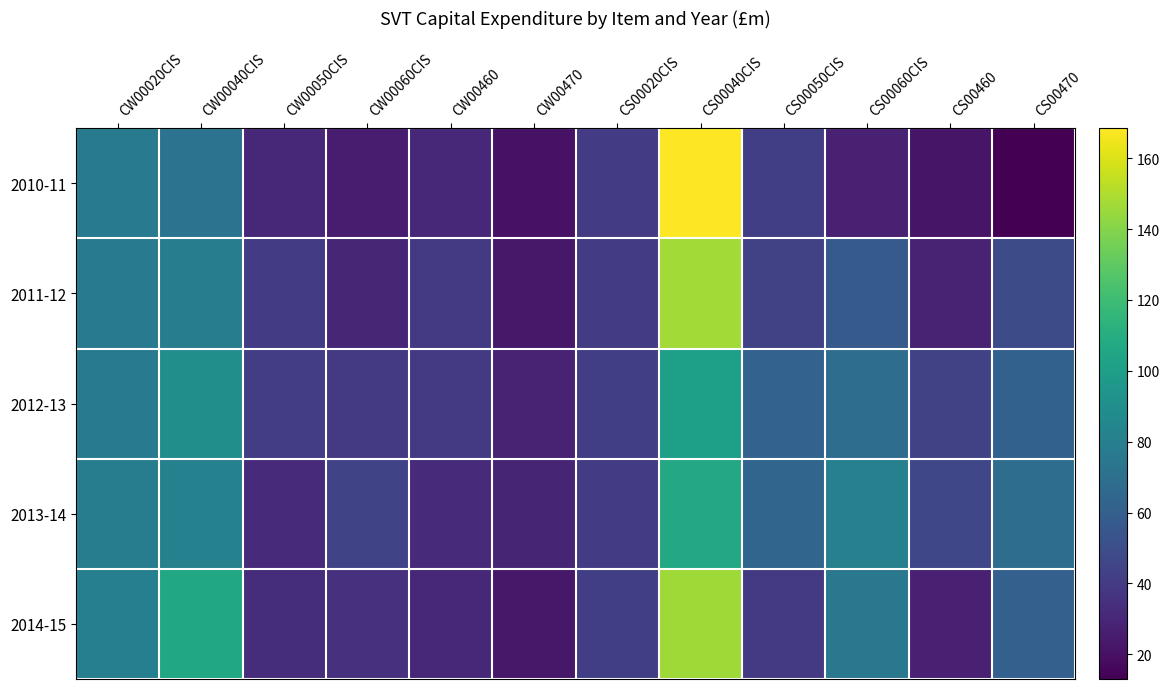

Reading left to right, extract all data points from this chart.

2010-11: CW00020CIS=76.6	CW00040CIS=72.5	CW00050CIS=30.0	CW00060CIS=25.6	CW00460=30.8	CW00470=20.4	CS00020CIS=39.9	CS00040CIS=168.5	CS00050CIS=41.6	CS00060CIS=27.5	CS00460=21.9	CS00470=13.0
2011-12: CW00020CIS=77.5	CW00040CIS=78.9	CW00050CIS=40.0	CW00060CIS=29.8	CW00460=39.7	CW00470=23.3	CS00020CIS=40.7	CS00040CIS=146.8	CS00050CIS=43.4	CS00060CIS=56.8	CS00460=27.7	CS00470=48.5
2012-13: CW00020CIS=77.5	CW00040CIS=89.8	CW00050CIS=41.3	CW00060CIS=39.4	CW00460=39.4	CW00470=27.8	CS00020CIS=42.2	CS00040CIS=100.9	CS00050CIS=62.0	CS00060CIS=68.8	CS00460=43.6	CS00470=61.1
2013-14: CW00020CIS=78.5	CW00040CIS=81.2	CW00050CIS=31.7	CW00060CIS=44.8	CW00460=31.9	CW00470=29.4	CS00020CIS=40.8	CS00040CIS=106.6	CS00050CIS=63.7	CS00060CIS=80.7	CS00460=46.0	CS00470=68.4
2014-15: CW00020CIS=80.0	CW00040CIS=106.4	CW00050CIS=33.6	CW00060CIS=35.3	CW00460=30.7	CW00470=22.8	CS00020CIS=41.7	CS00040CIS=146.3	CS00050CIS=39.2	CS00060CIS=75.3	CS00460=27.3	CS00470=60.6